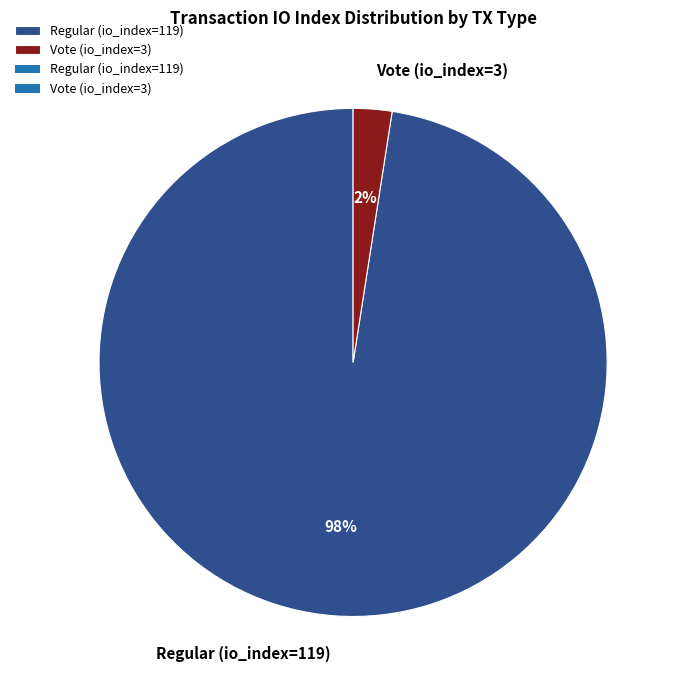

Which slice represents more than half of the pie?

Regular (io_index=119)